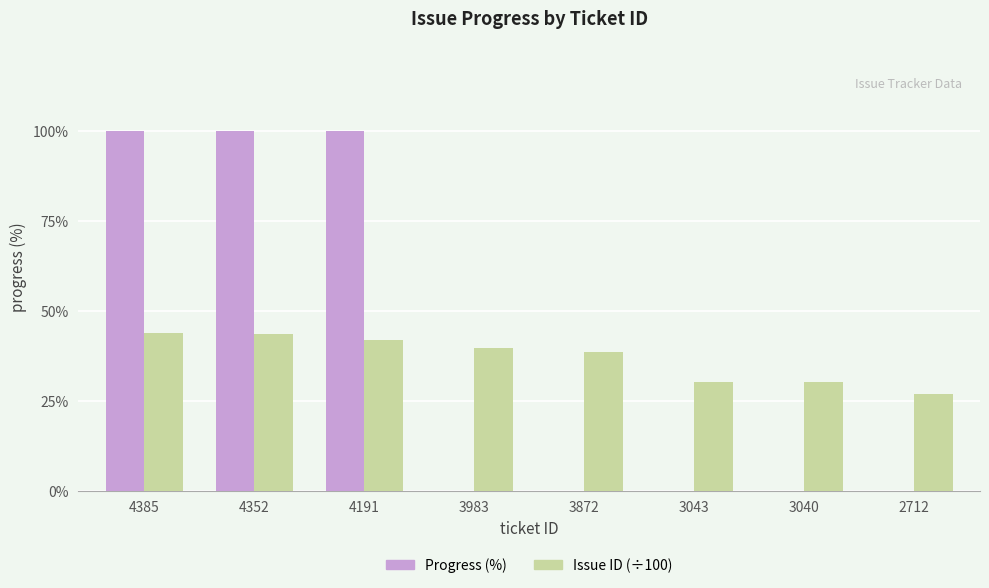

Is the value of Issue ID (÷100) at 2712 greater than the value of Progress (%) at 4385?

No